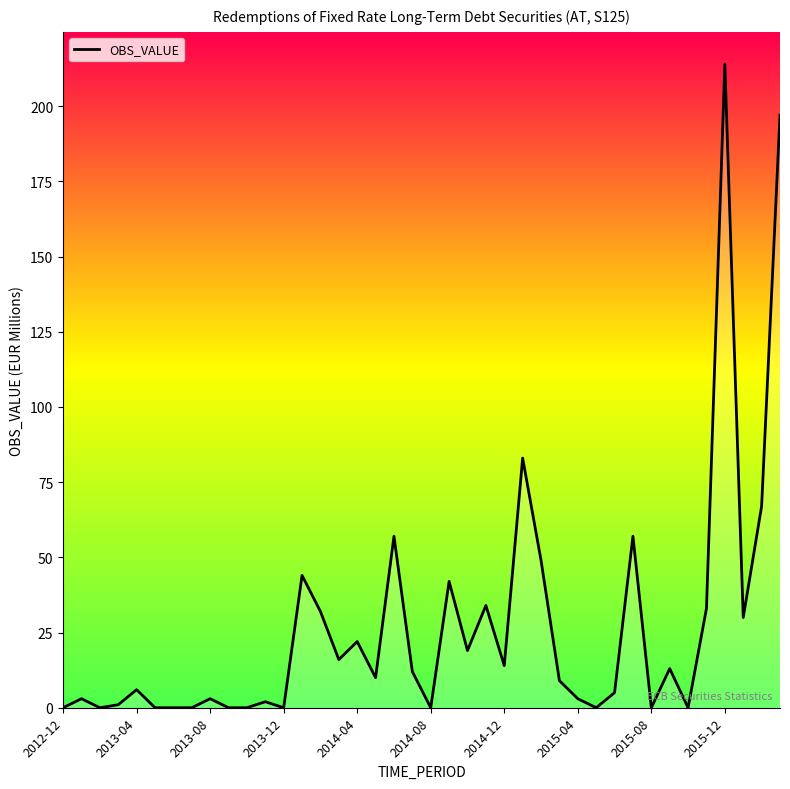

What is the maximum value shown in the chart?

214